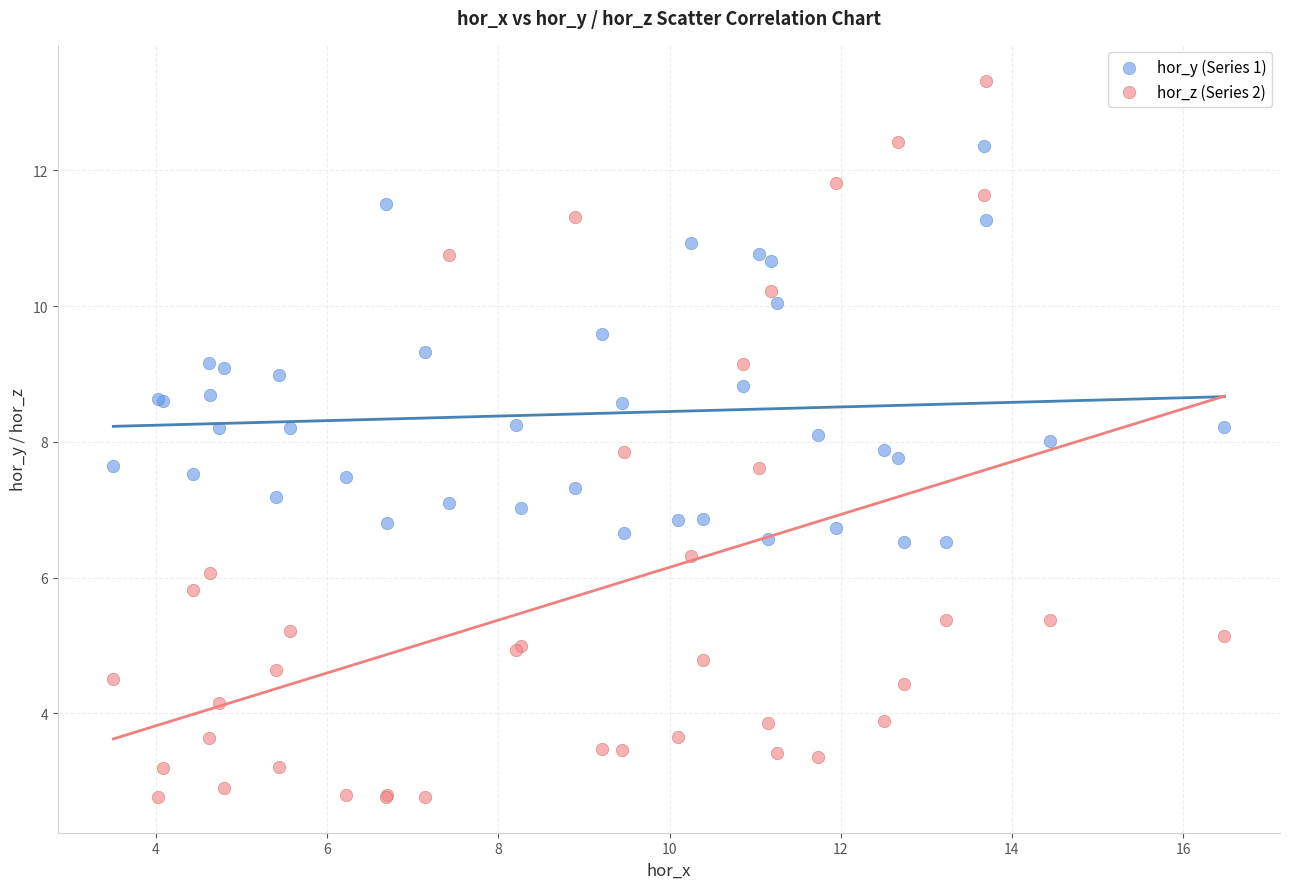

Which series has the widest spread of Y values?

hor_z (Series 2)